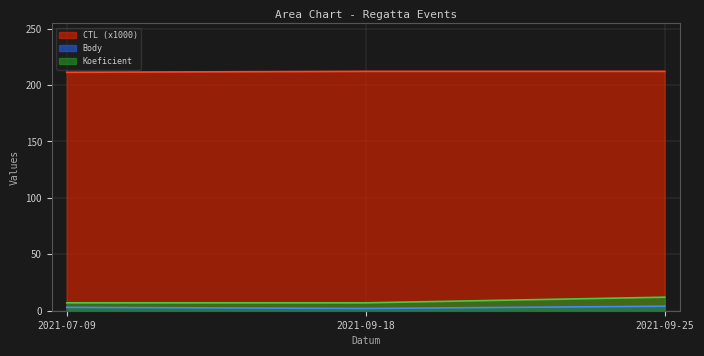

Where does the Body series first go above 3?

2021-09-25